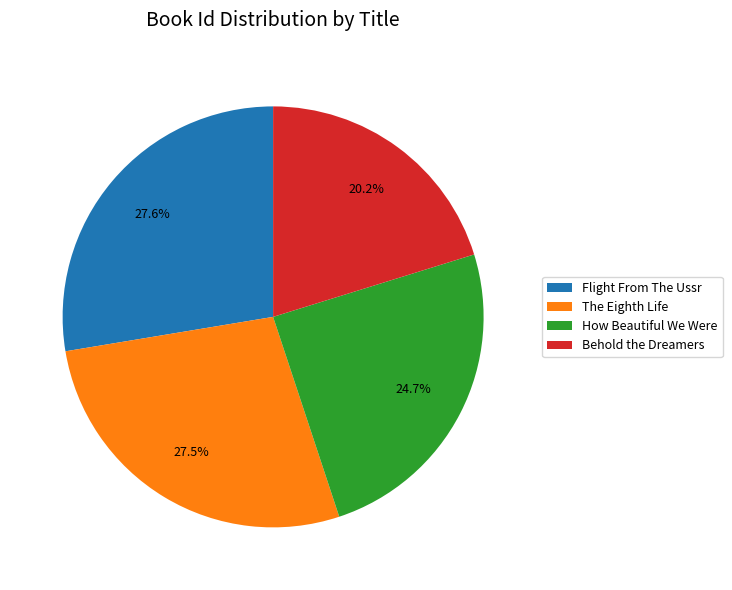

To the nearest percent, what portion does How Beautiful We Were represent?

25%